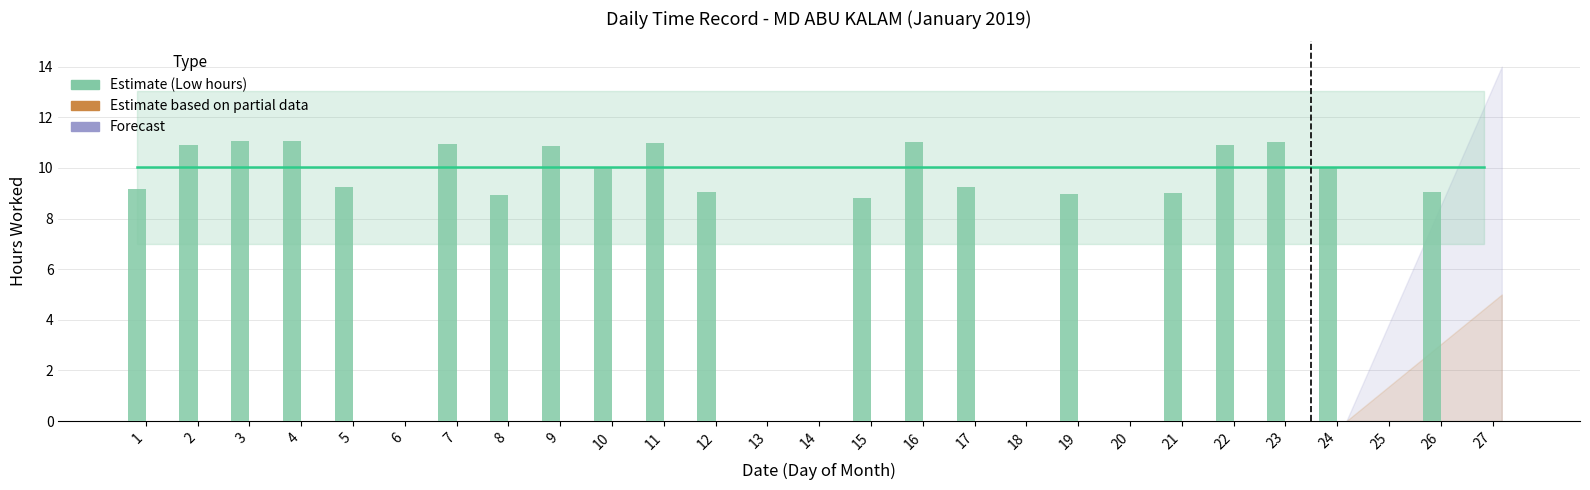

What is the value of the Estimate (mean hours) bar at the 7th from the left?

10.0